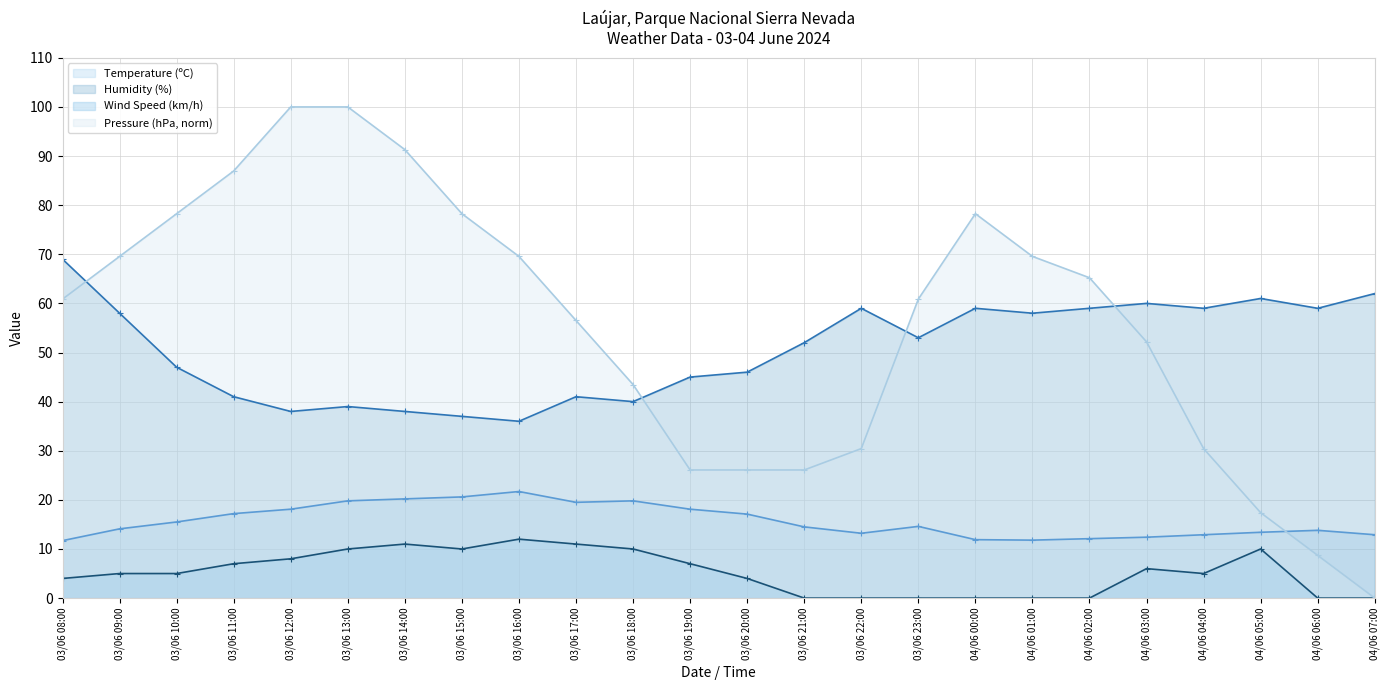

Does the chart have visible grid lines?

Yes